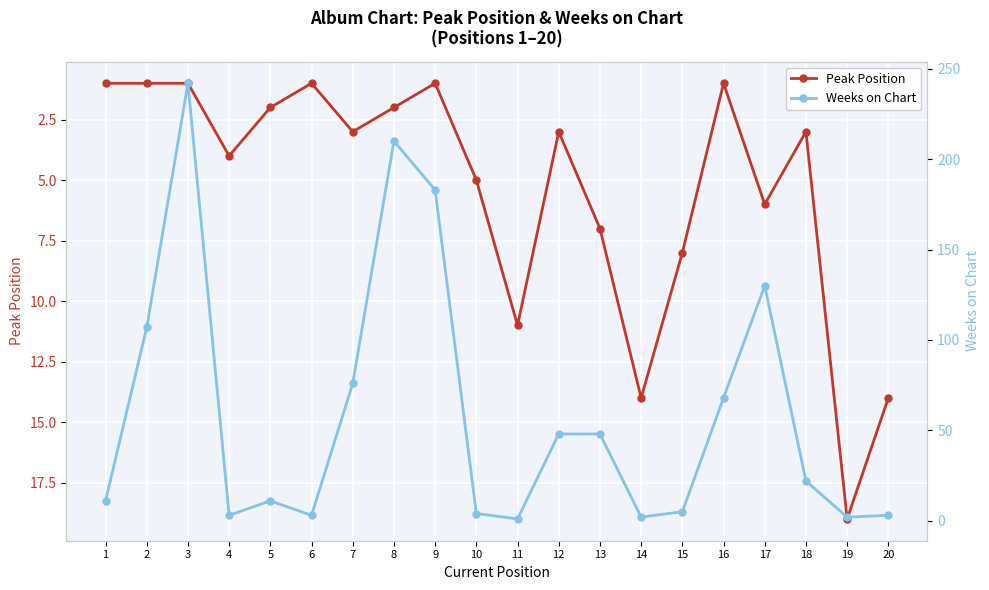

How many lines are shown in the chart?

2